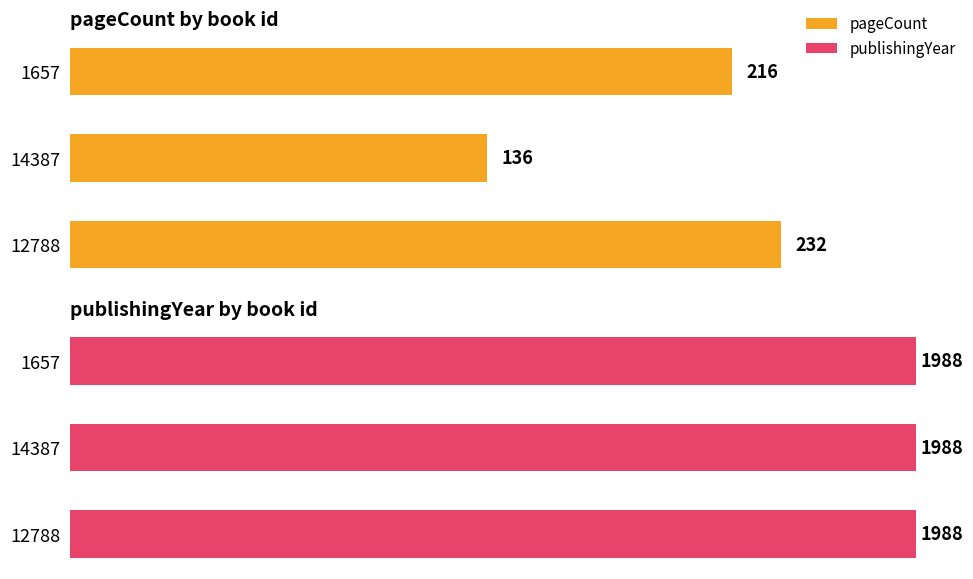

Which series has the widest spread of values?

pageCount